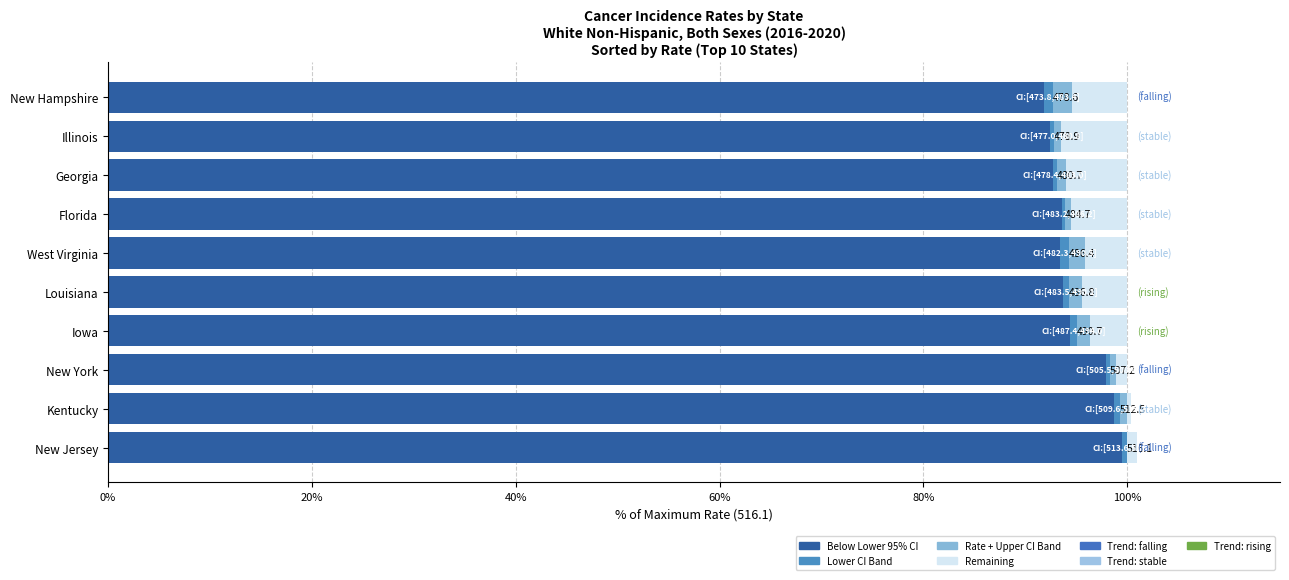

Which series has the widest spread of values?

Rate (below lower CI)